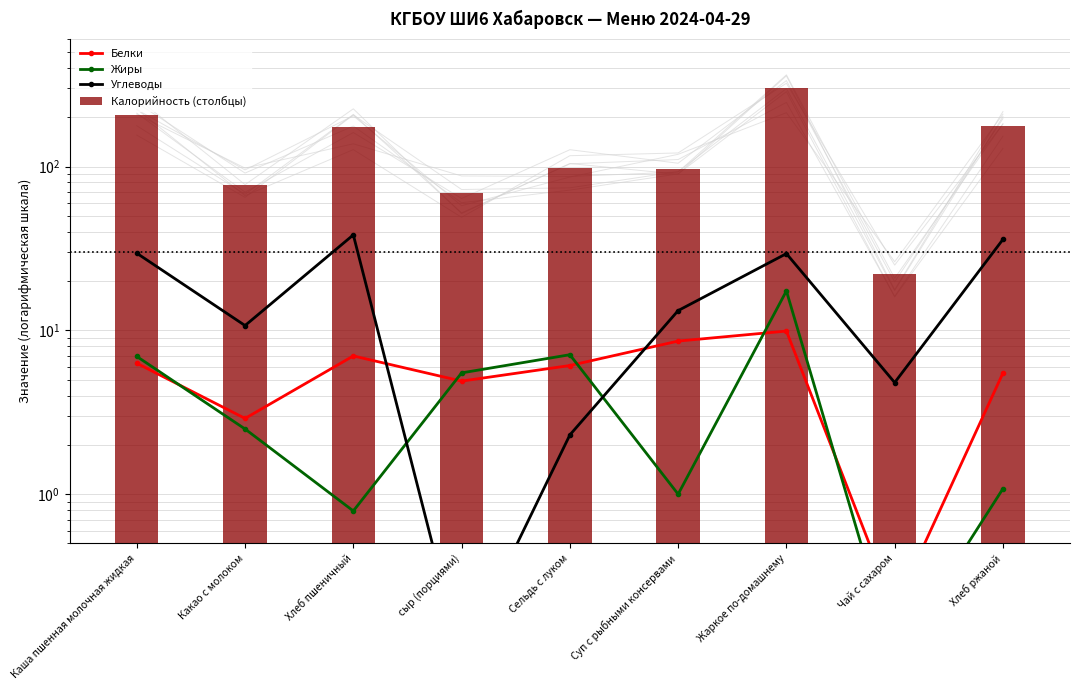

What is the sum of all Калорийность (столбцы) values?

1225.0